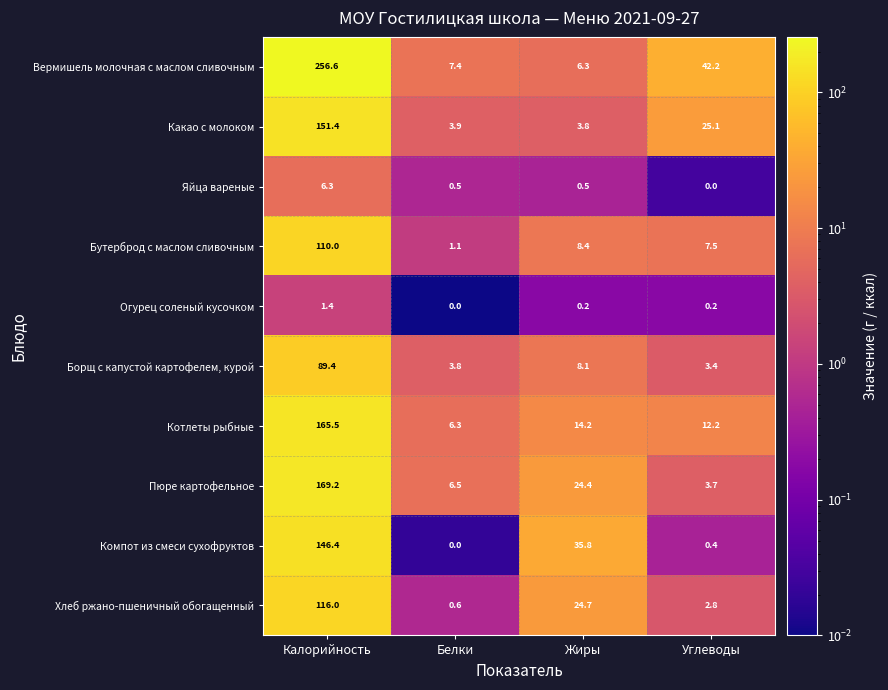

List the series in order of their peak value, lowest first.

Огурец соленый кусочком, Яйца вареные, Борщ с капустой картофелем, курой, Бутерброд с маслом сливочным, Хлеб ржано-пшеничный обогащенный, Компот из смеси сухофруктов, Какао с молоком, Котлеты рыбные, Пюре картофельное, Вермишель молочная с маслом сливочным